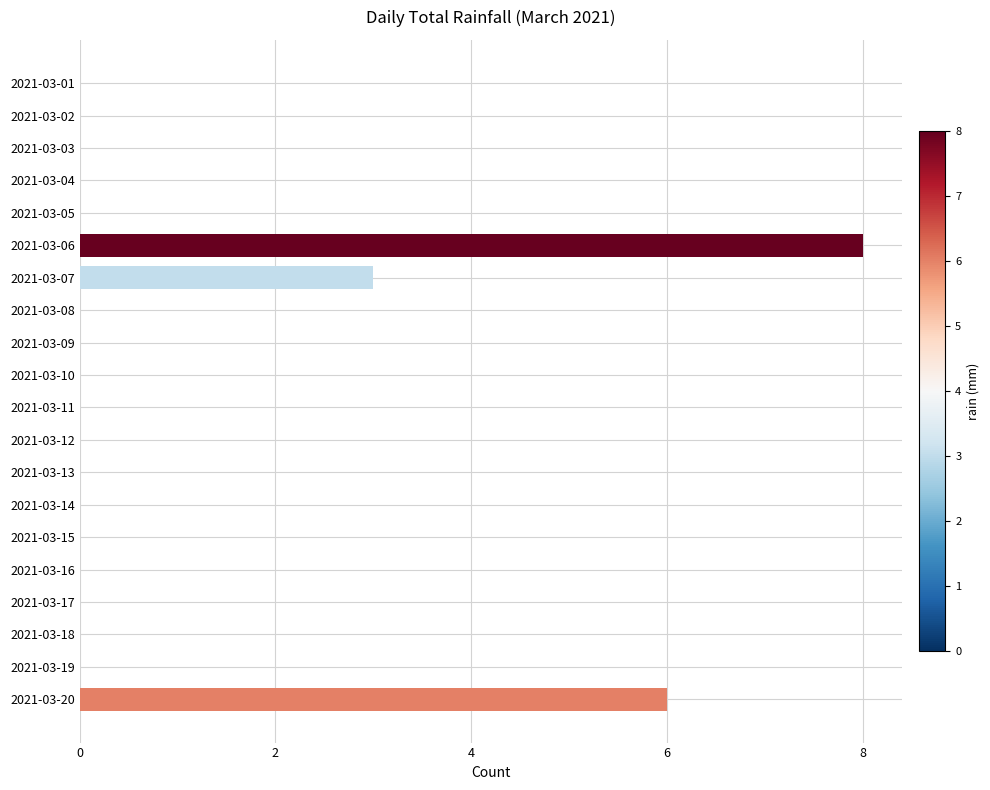

At which category does the chart reach its peak across all series?

2021-03-06